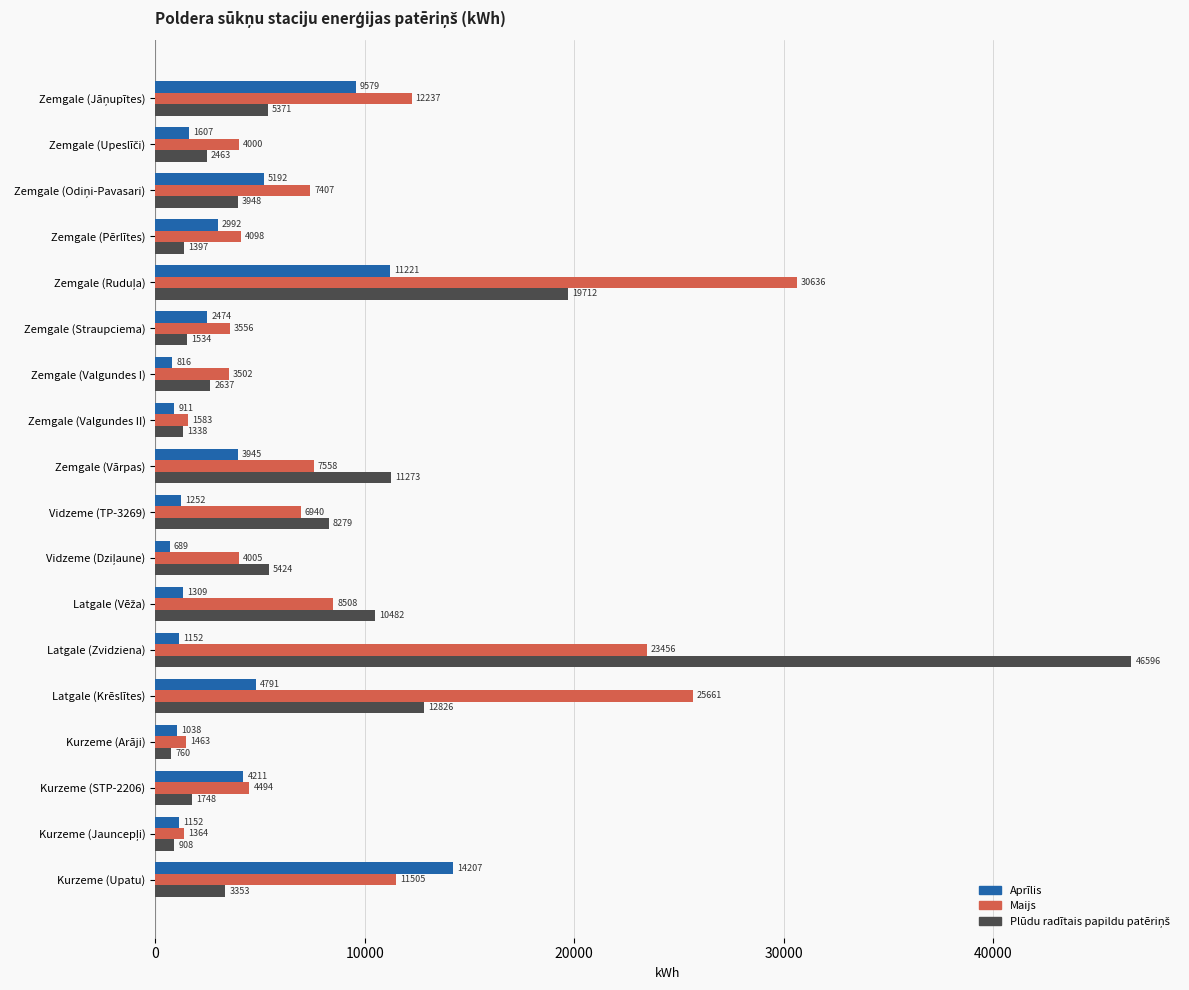

What is the average value of the Aprīlis series?

3807.7